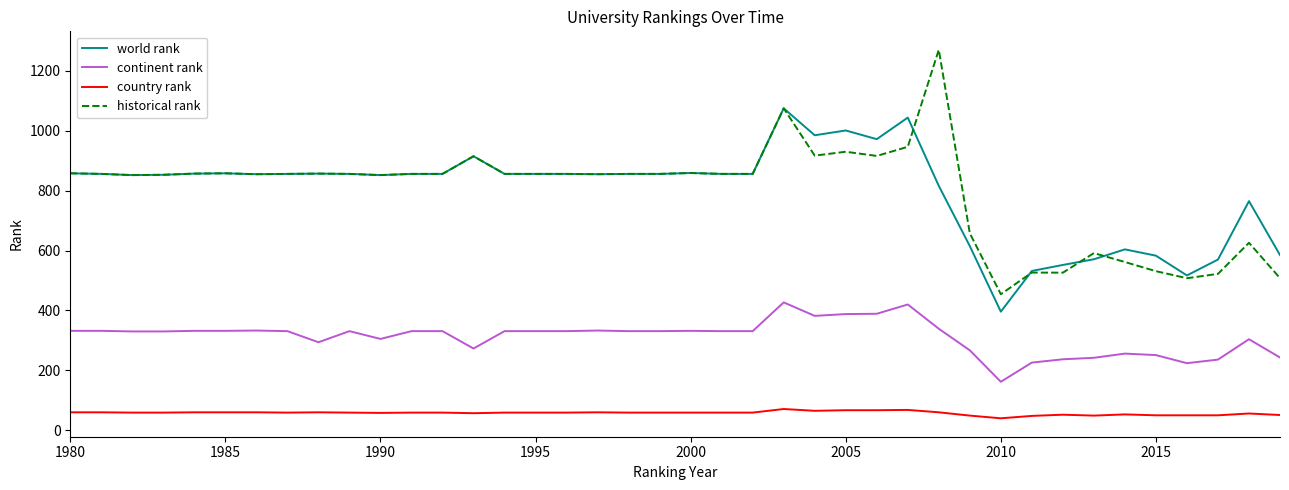

List the series in order of their peak value, lowest first.

country rank, continent rank, world rank, historical rank